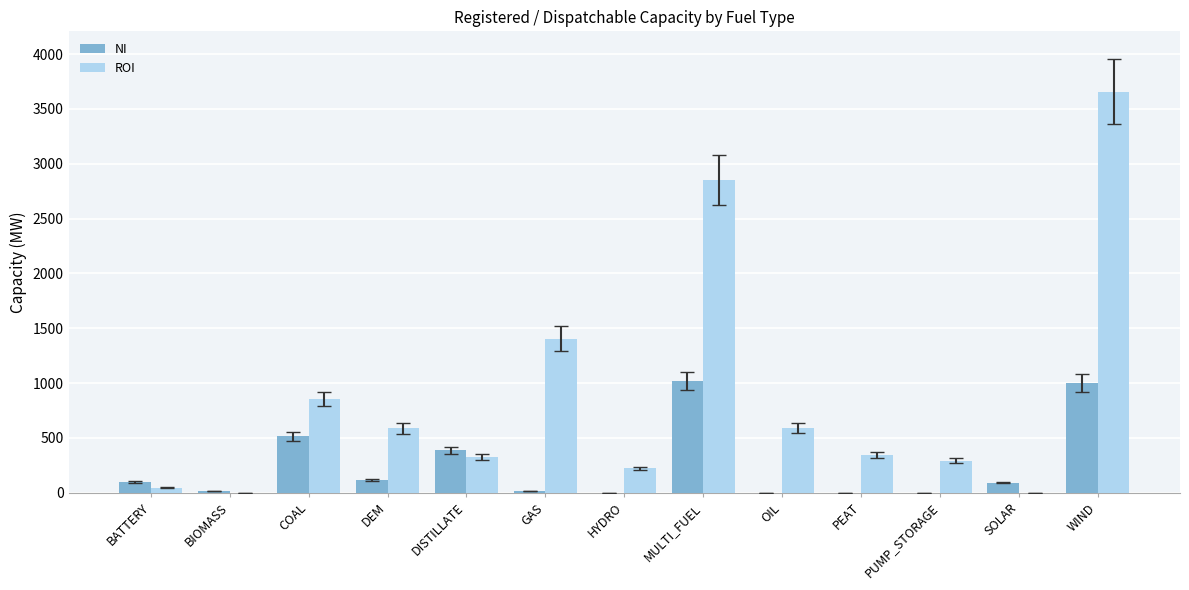

True or false: NI has a value of 15.1 at GAS.

True